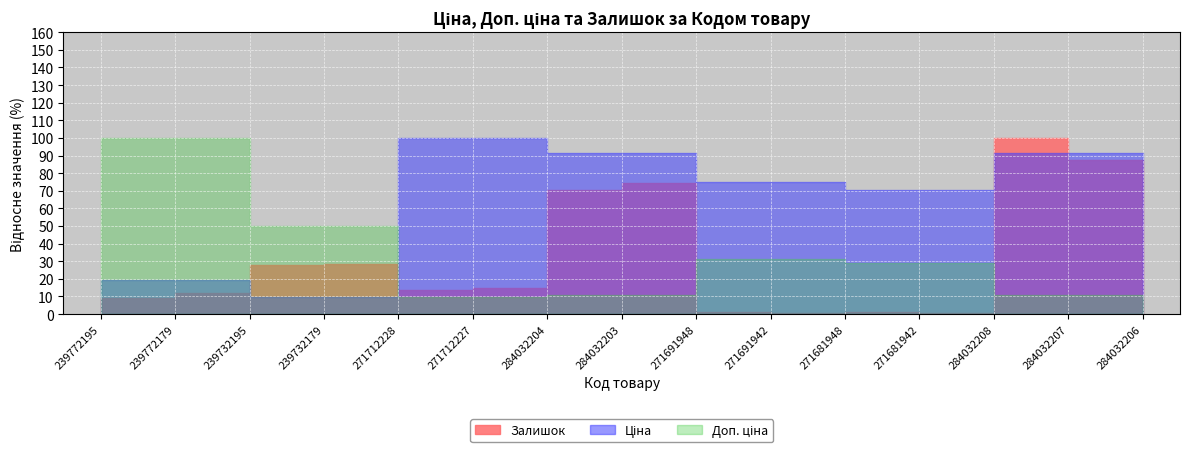

True or false: Доп. ціна has more than 2 points higher than both neighbors.

False